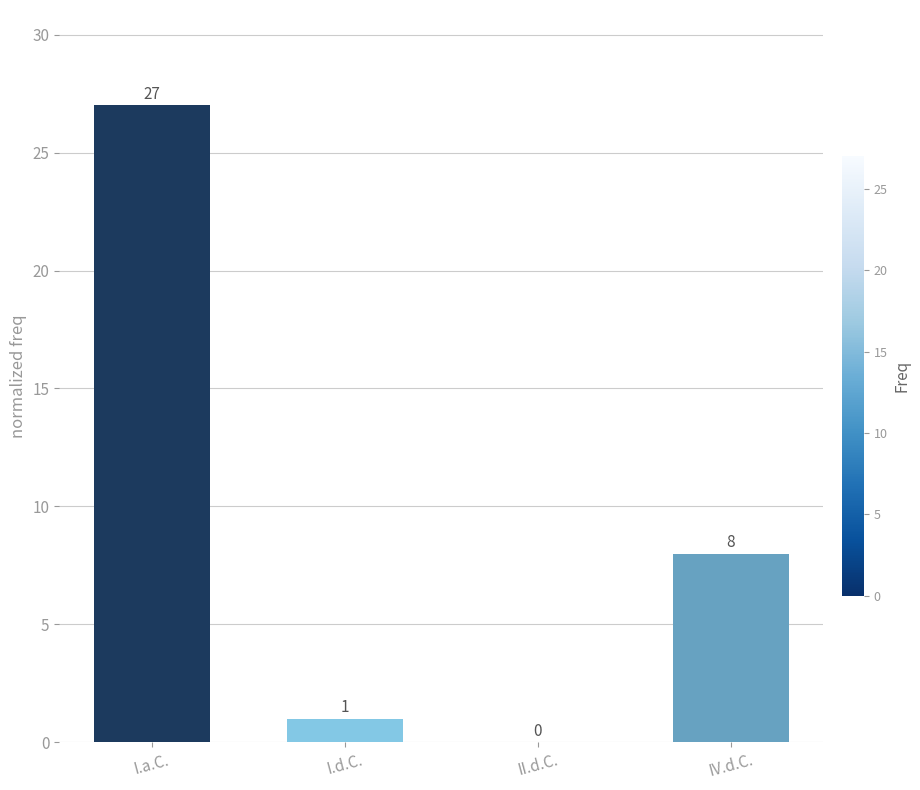

Are the bars horizontal?

No